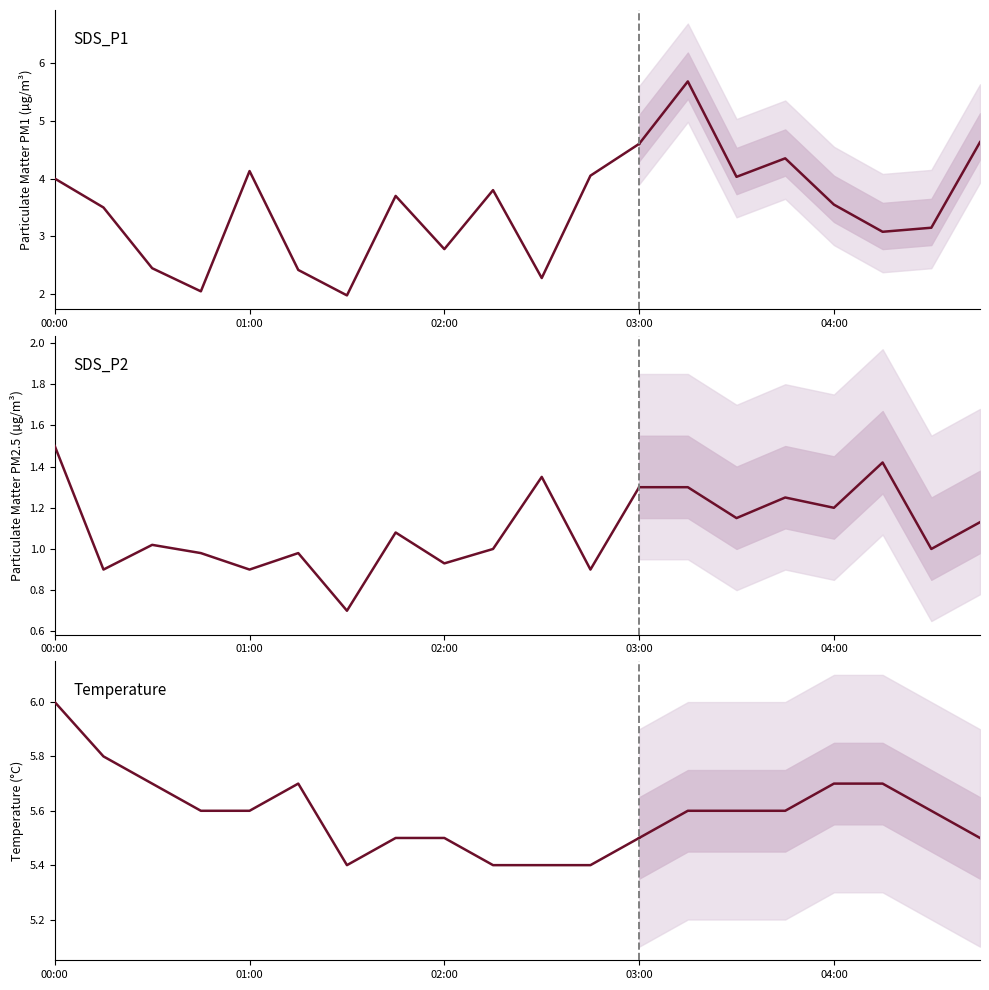

True or false: SDS_P1 has more than 1 interior local peaks.

True